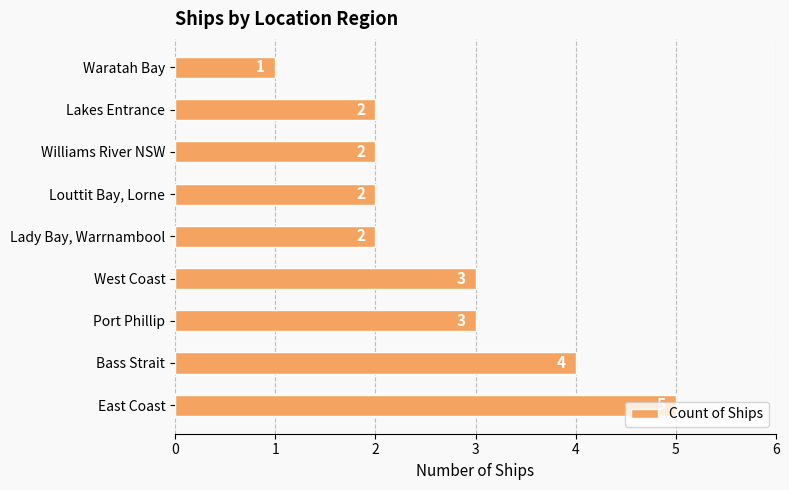

What is the maximum value shown in the chart?

5